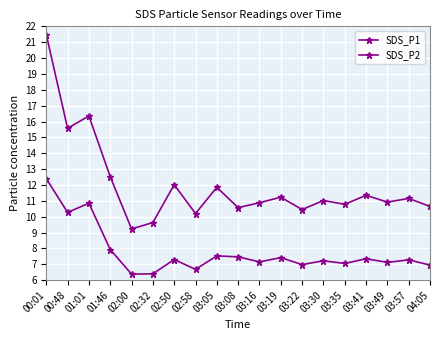

What is the greatest value displayed?

21.5